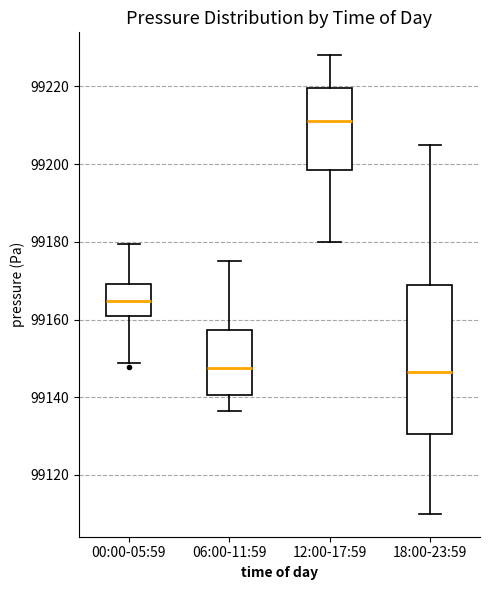

Reading left to right, read every box against the y-axis: the position of its median line, the range the box covers, and the ends of its whiskers. The values are not printed on the chart, so give them approximately, as read against the axis.

00:00-05:59: median 99164, box 99160 to 99170, whiskers 99148 to 99180
06:00-11:59: median 99148, box 99140 to 99158, whiskers 99136 to 99176
12:00-17:59: median 99212, box 99198 to 99220, whiskers 99180 to 99228
18:00-23:59: median 99146, box 99130 to 99168, whiskers 99110 to 99206